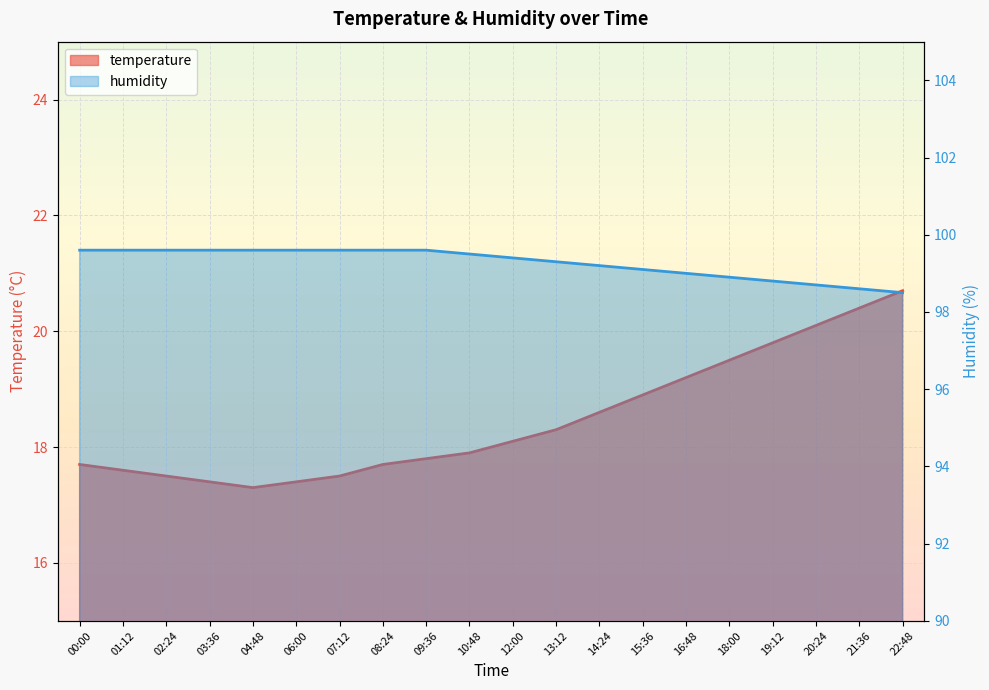

How many values in the humidity series exceed 99?

14